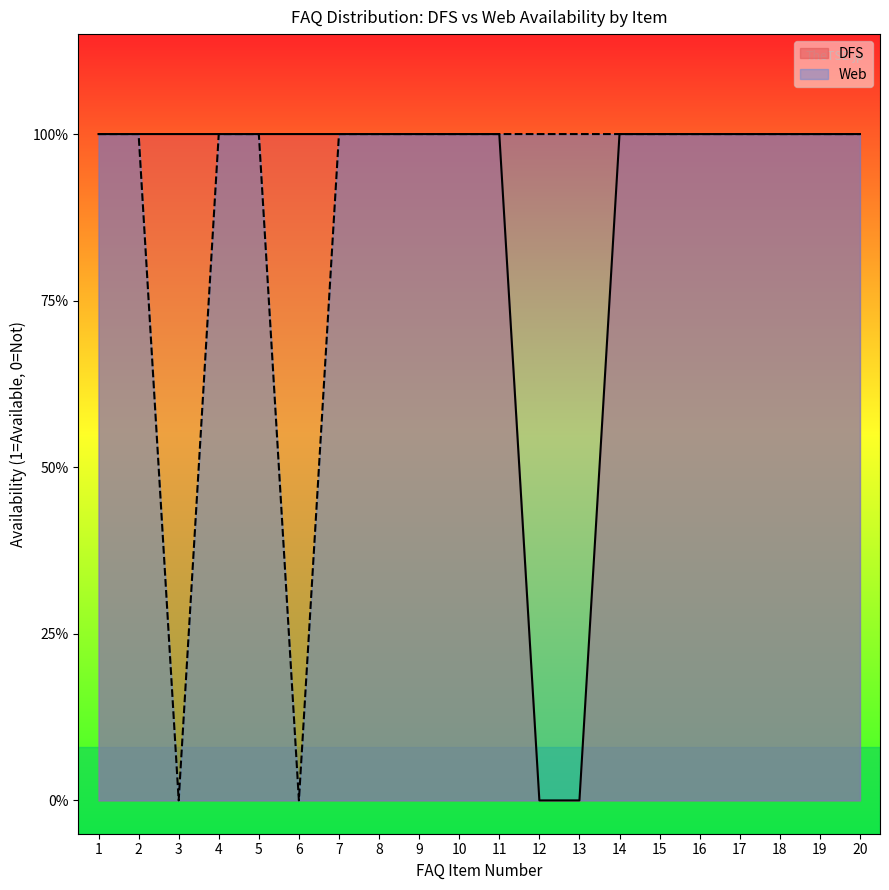

Reading left to right, transcribe all the data shown in this chart.

DFS: 1=1	2=1	3=1	4=1	5=1	6=1	7=1	8=1	9=1	10=1	11=1	12=0	13=0	14=1	15=1	16=1	17=1	18=1	19=1	20=1
Web: 1=1	2=1	3=0	4=1	5=1	6=0	7=1	8=1	9=1	10=1	11=1	12=1	13=1	14=1	15=1	16=1	17=1	18=1	19=1	20=1